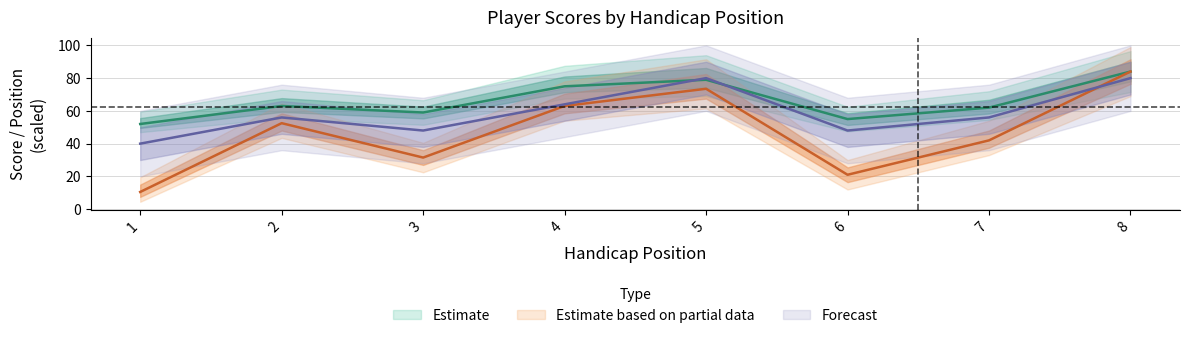

What is the sum of all position values?

36